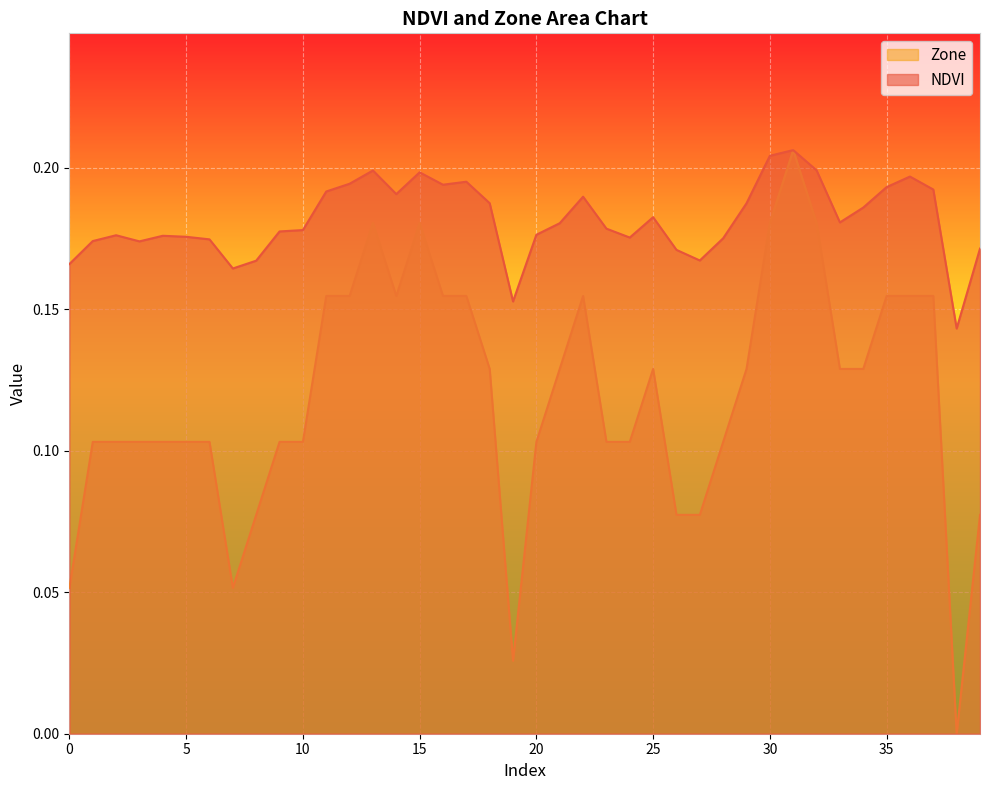

Which label corresponds to the largest value in the chart?

31